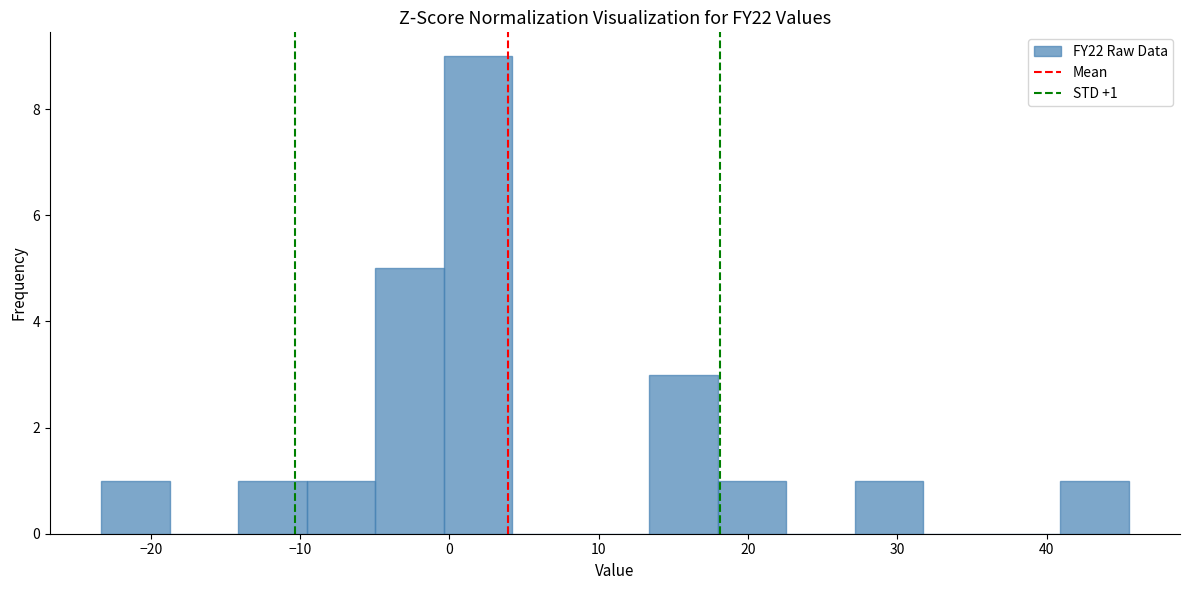

Over which range of the x-axis is the bar tallest?

0 to 4